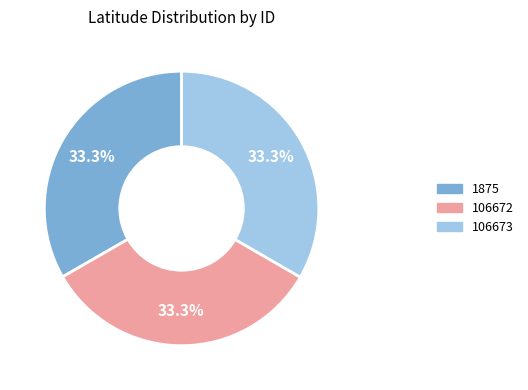

What percentage is NOT represented by 1875?

66.7%